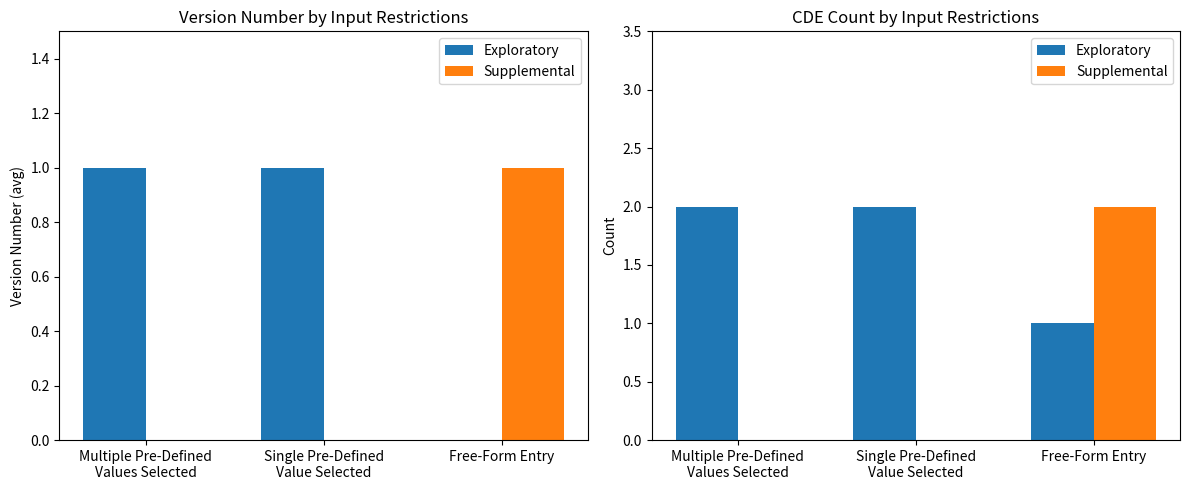

The Supplemental series shows 1 at Free-Form Entry. True or false?

False